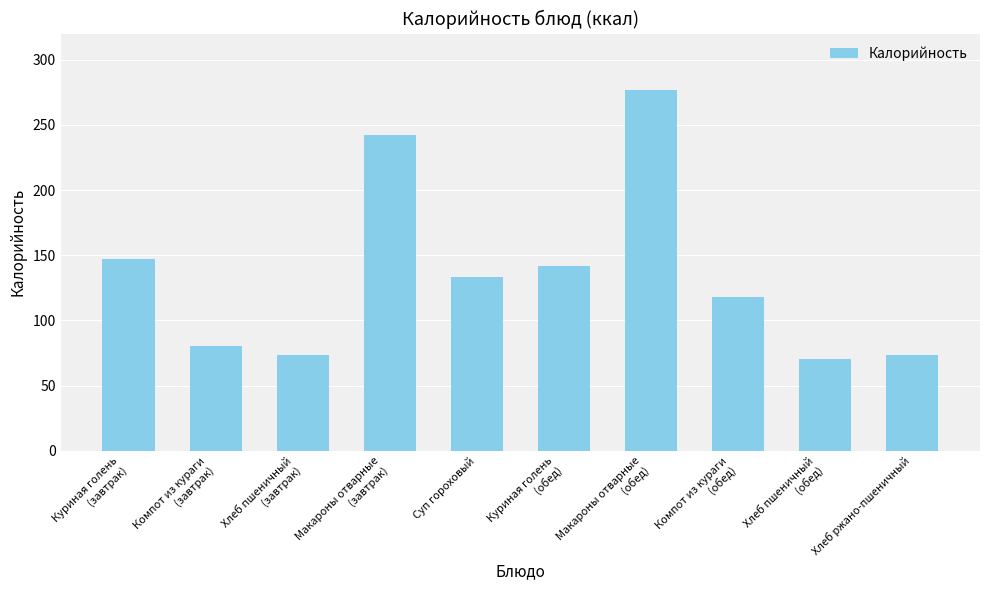

Is it true that the value at Макароны отварные
(завтрак) is 62.3?

False